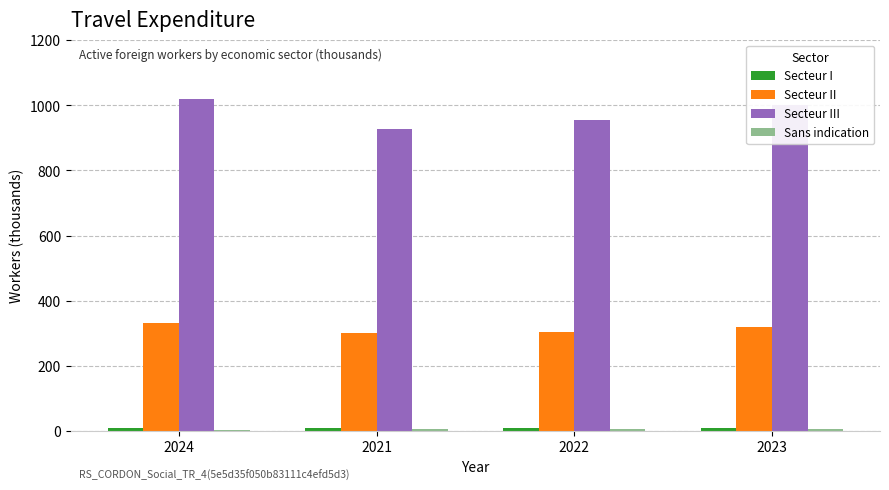

Are the bars grouped side by side (vs. stacked)?

Yes